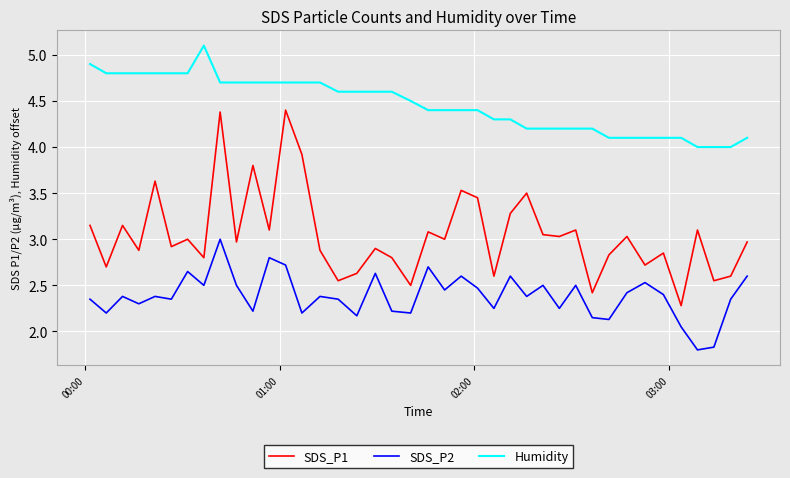

Which series has the largest total across all categories?

Humidity